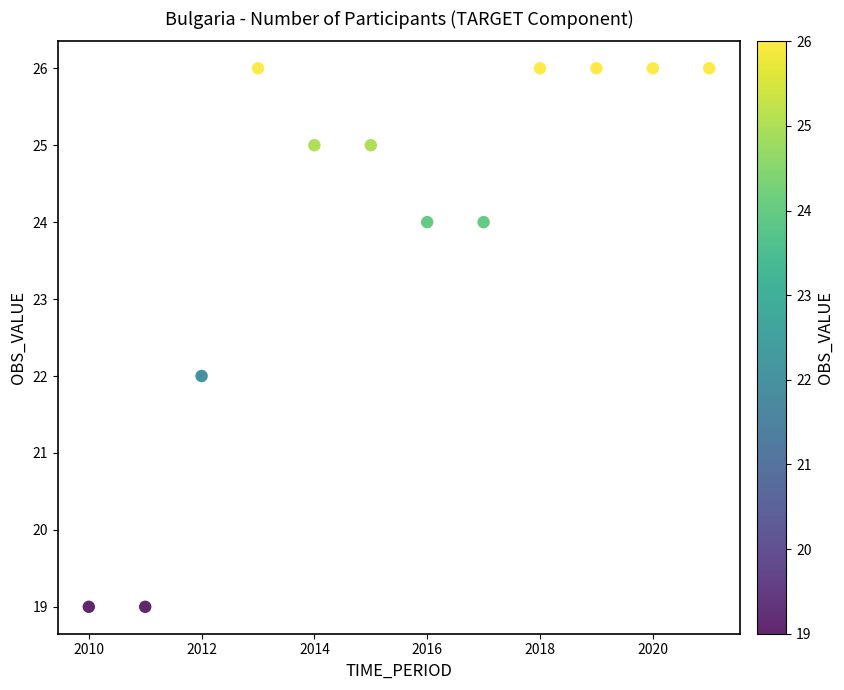

What is the range of Y values (max minus min)?

7